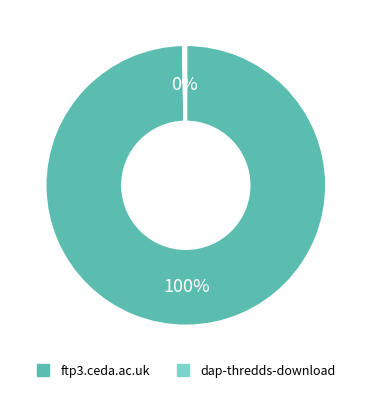

To the nearest percent, what is the average slice percentage?

50%